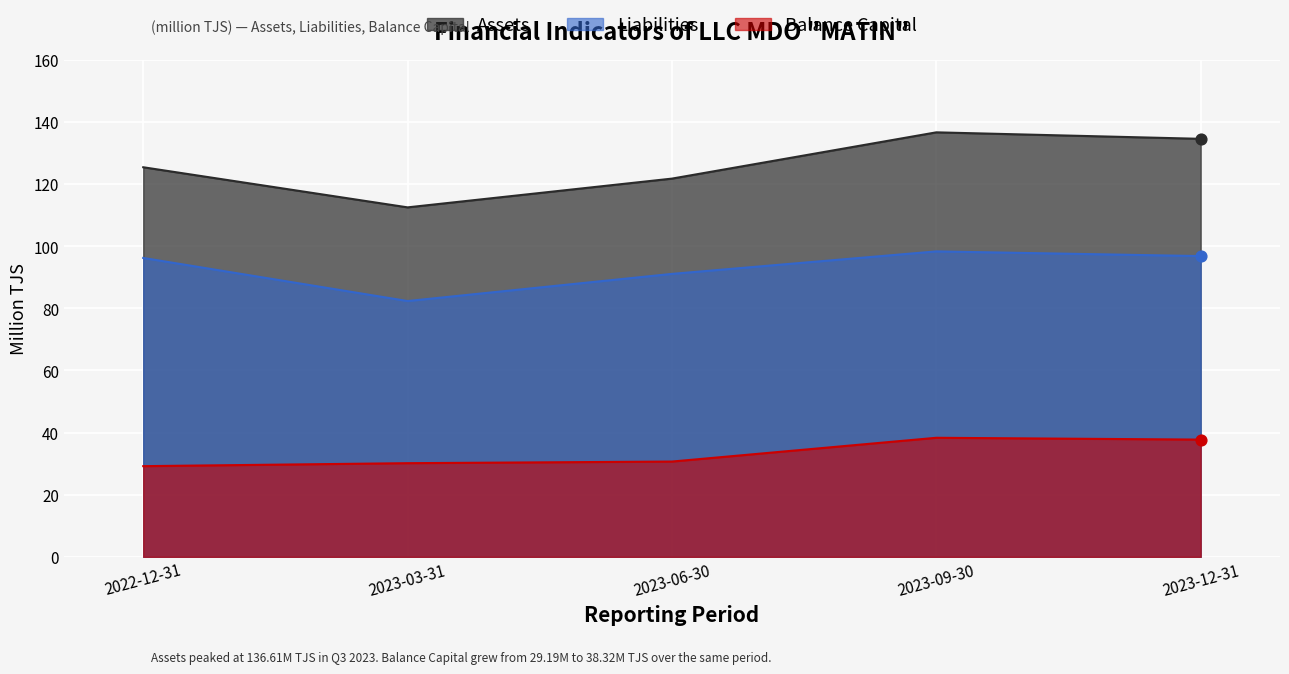

Which series has the largest total across all categories?

Assets